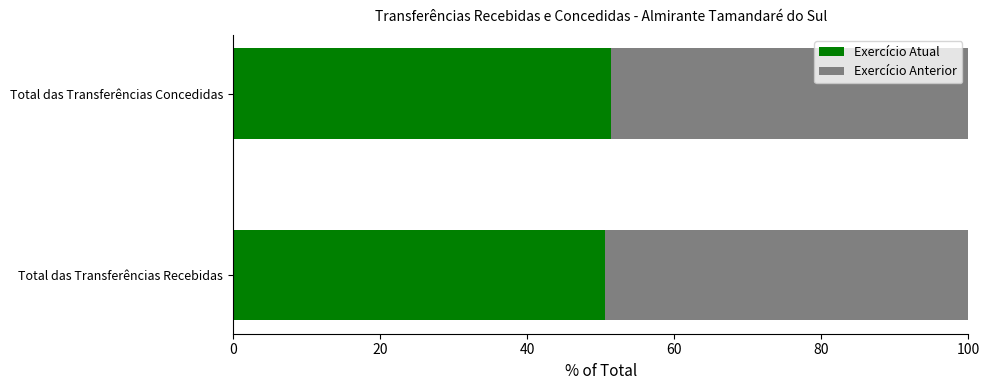

What is the average value of the Exercício Atual series?

50.9